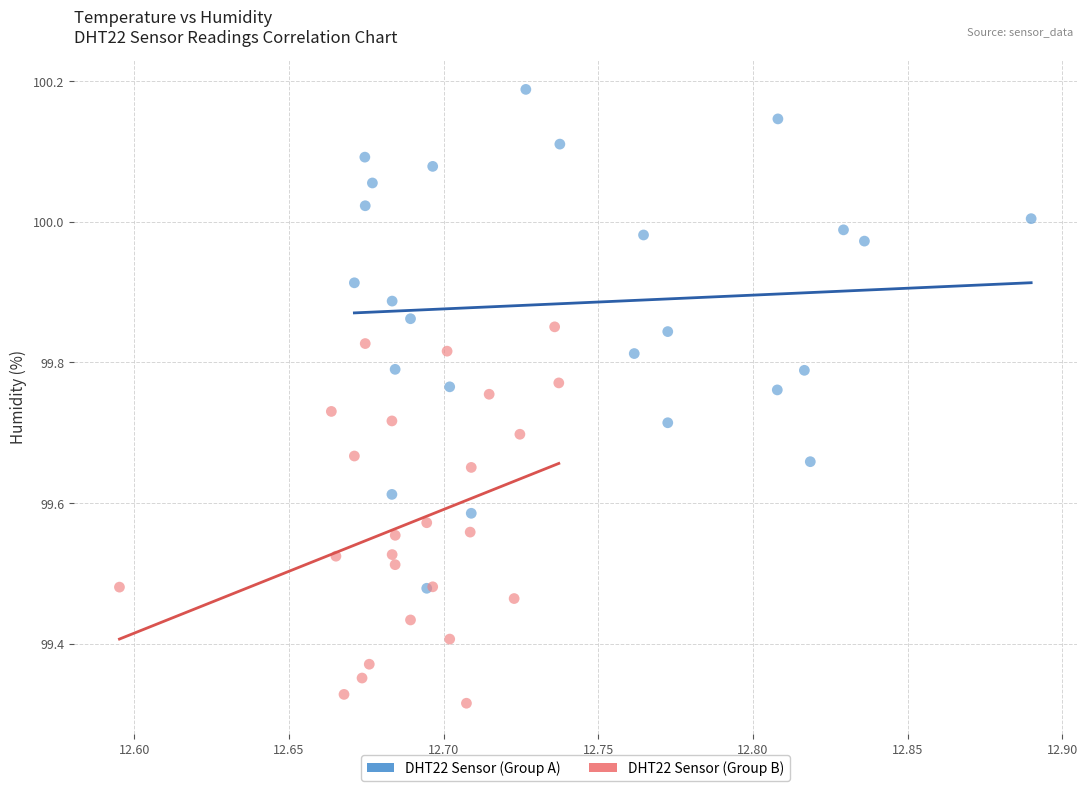

Which series contains the highest Y value?

DHT22 Sensor (Group A)